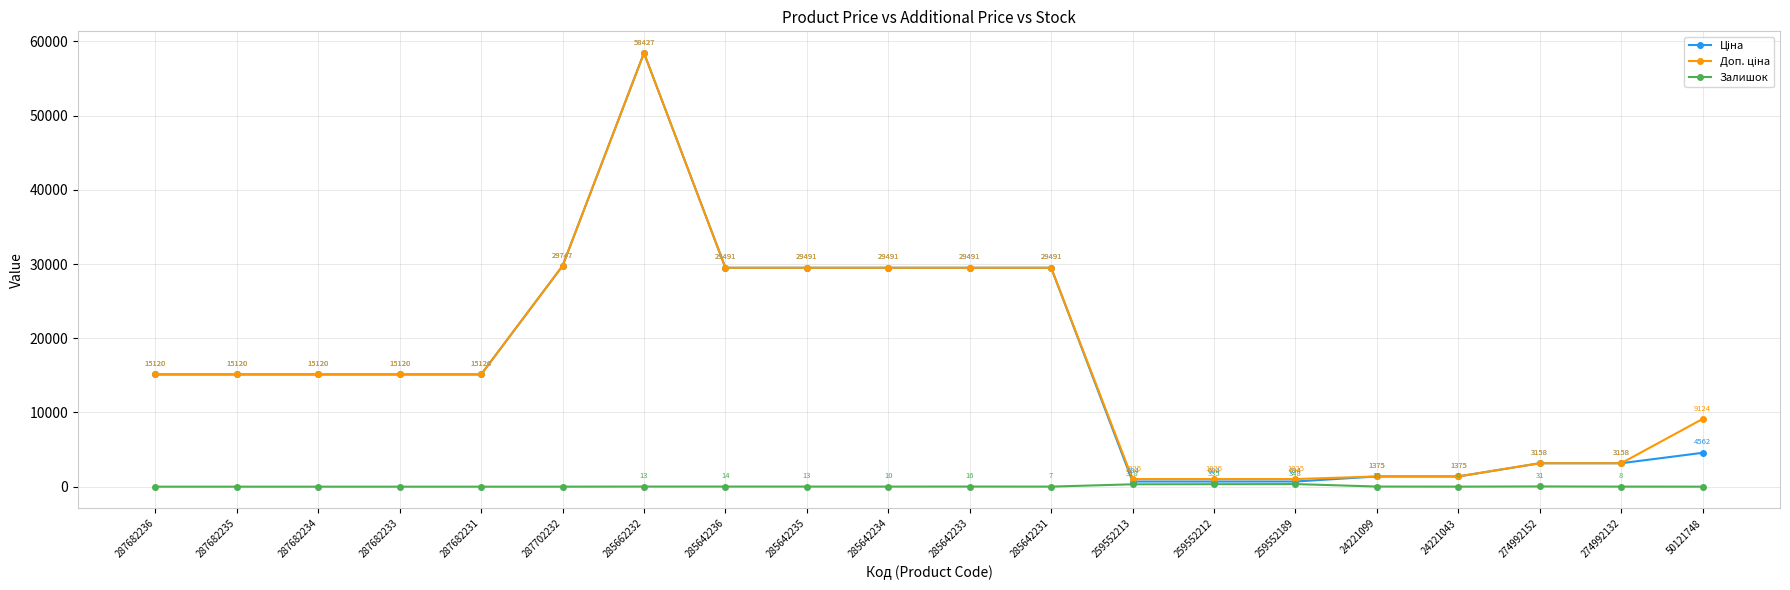

What is the greatest value displayed?

58426.5